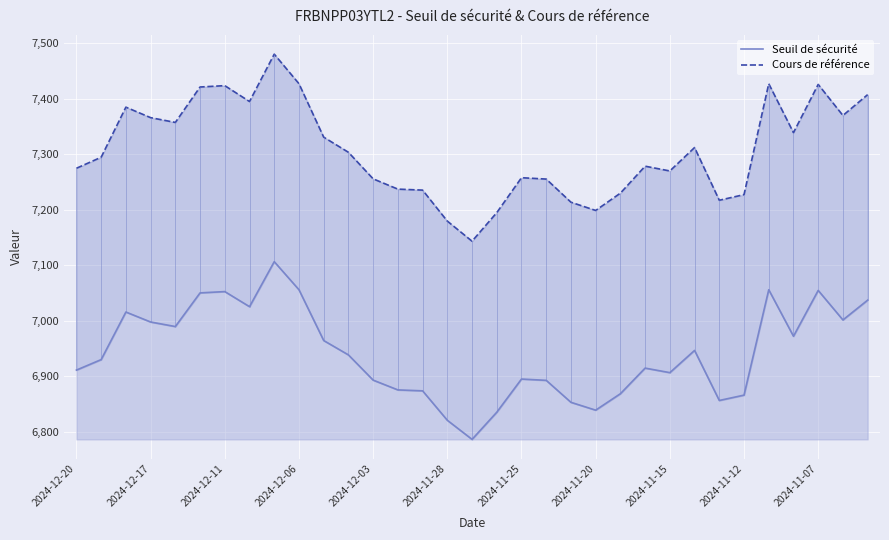

In Seuil de sécurité, how many points are lower than both neighbors (excluding endpoints)?

8